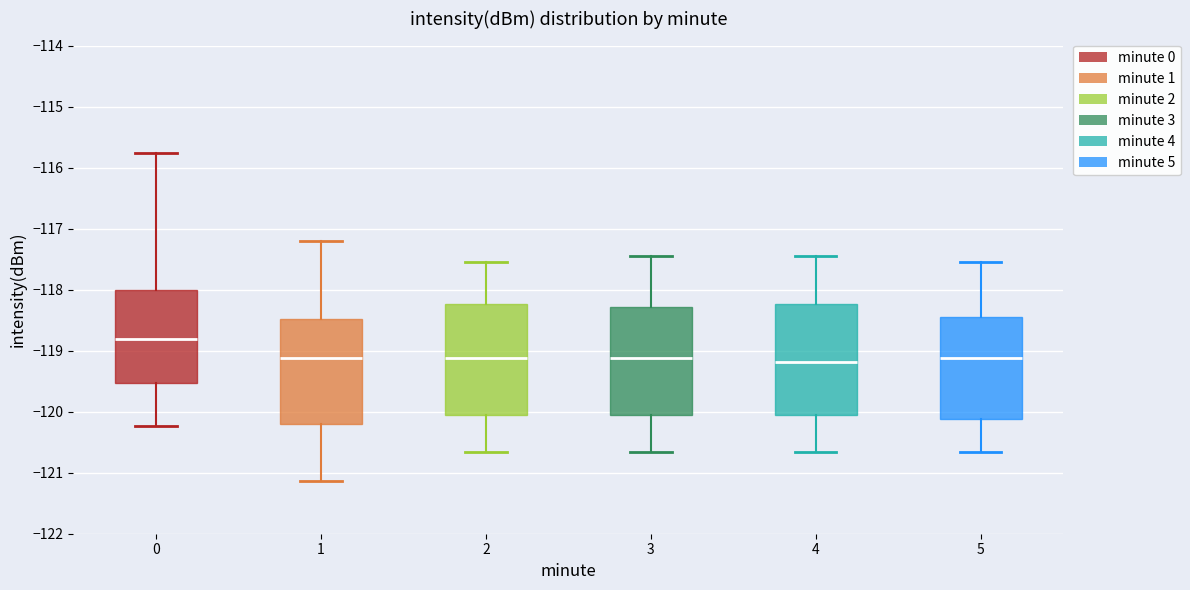

Reading left to right, read every box against the y-axis: the position of its median line, the range the box covers, and the ends of its whiskers. The values are not printed on the chart, so give them approximately, as read against the axis.

0: median -118.8, box -119.5 to -118.0, whiskers -120.2 to -115.8
1: median -119.1, box -120.2 to -118.5, whiskers -121.1 to -117.2
2: median -119.1, box -120.1 to -118.2, whiskers -120.7 to -117.5
3: median -119.1, box -120.1 to -118.3, whiskers -120.7 to -117.5
4: median -119.2, box -120.1 to -118.2, whiskers -120.7 to -117.5
5: median -119.1, box -120.1 to -118.5, whiskers -120.7 to -117.5